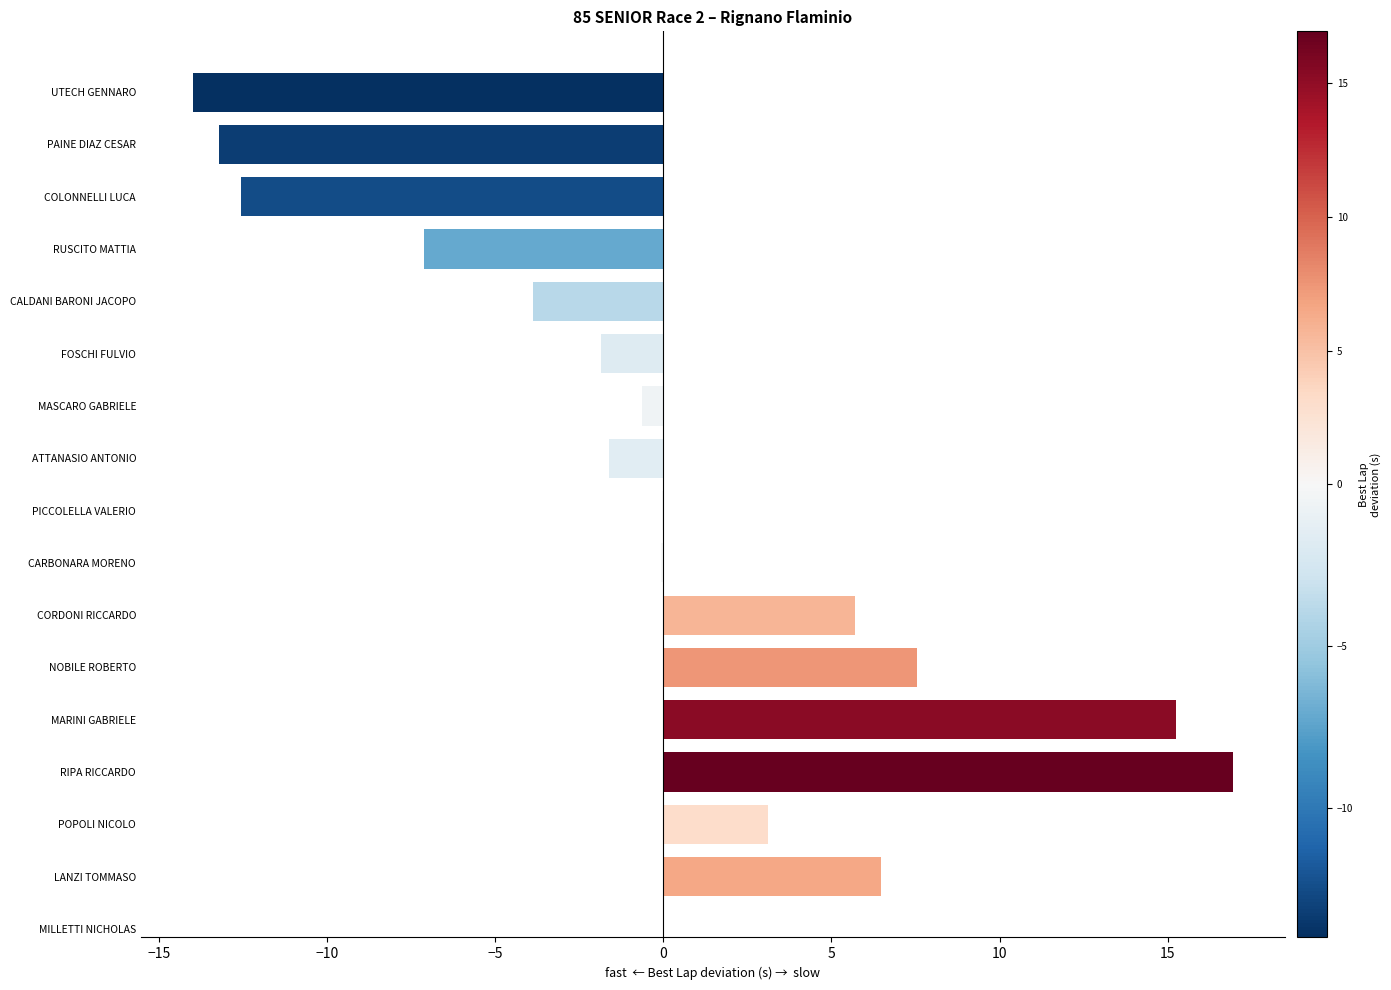

Is it true that the value at NOBILE ROBERTO is 4.5?

False